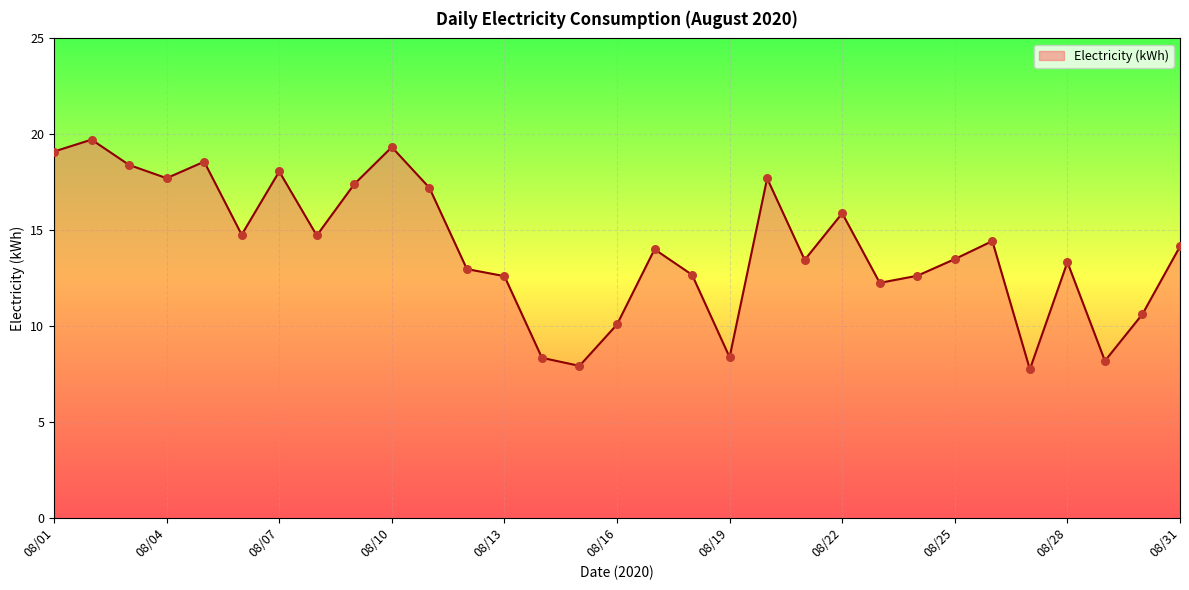

What is the minimum value shown in the chart?

7.7